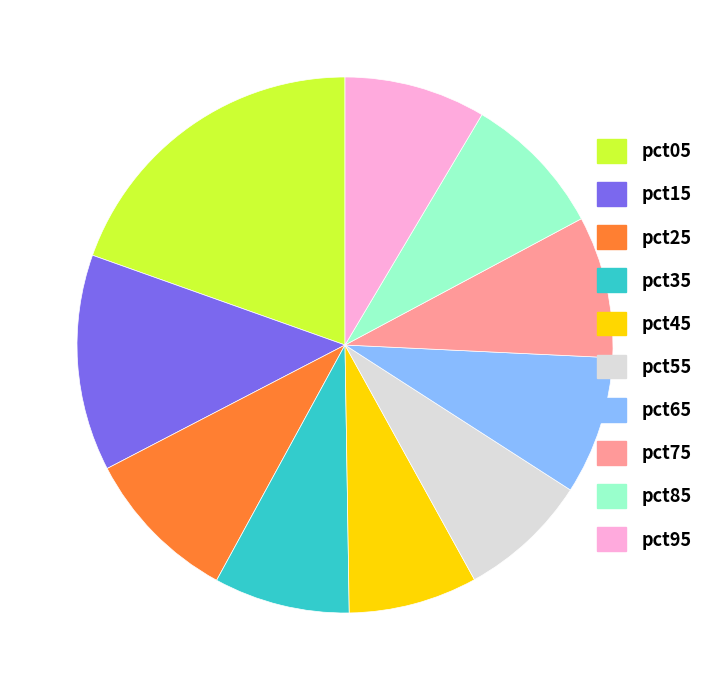

Is the sum of pct75 and pct45 greater than half?

No